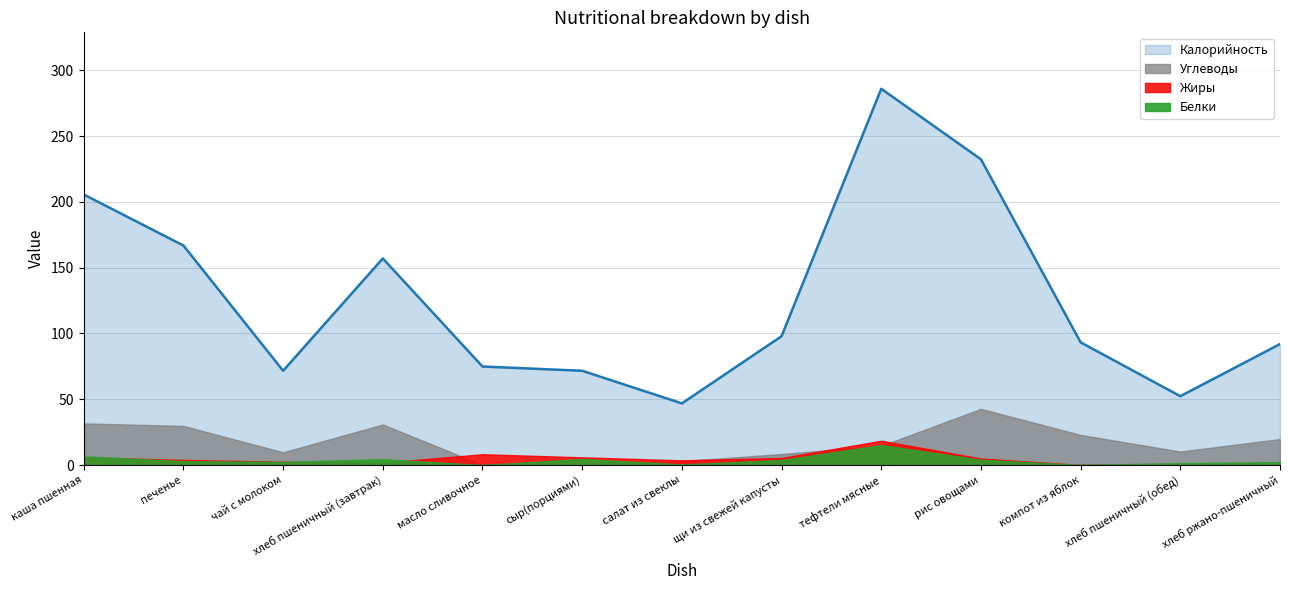

What is the value of the Жиры point at the 7th from the left?

3.6